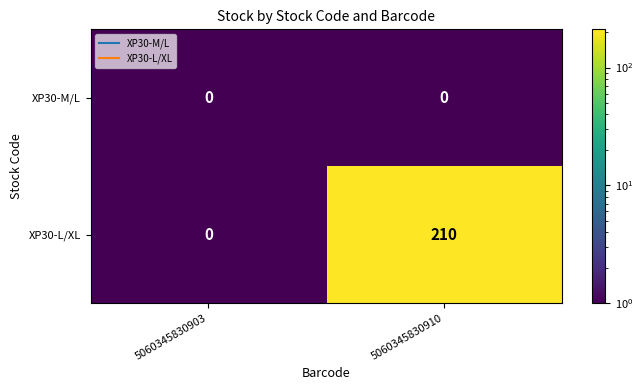

What is the smallest value displayed?

0